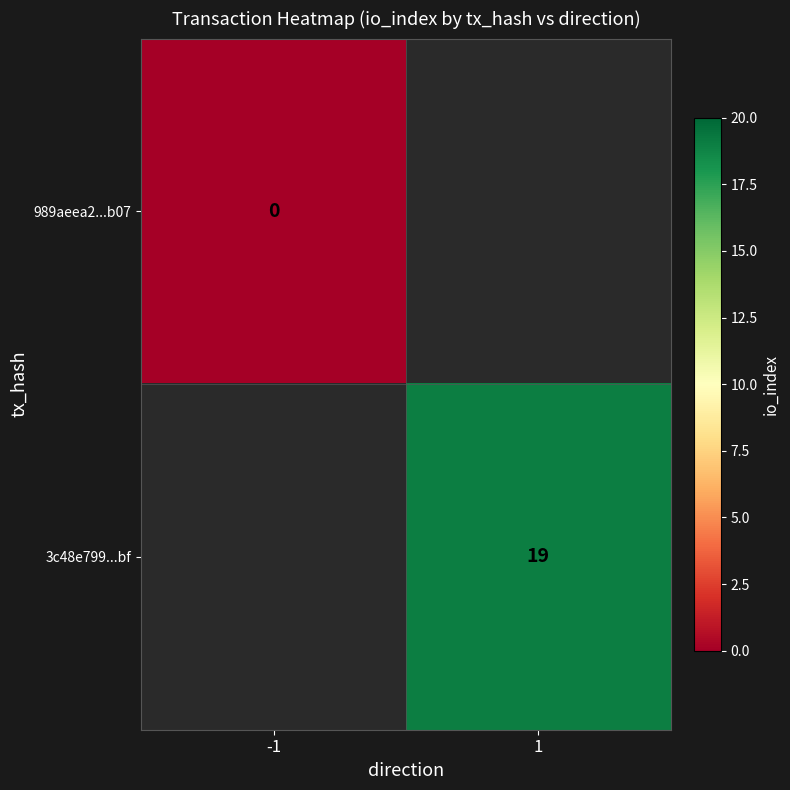

The value of 3c48e799...bf at 1 is 19. True or false?

True